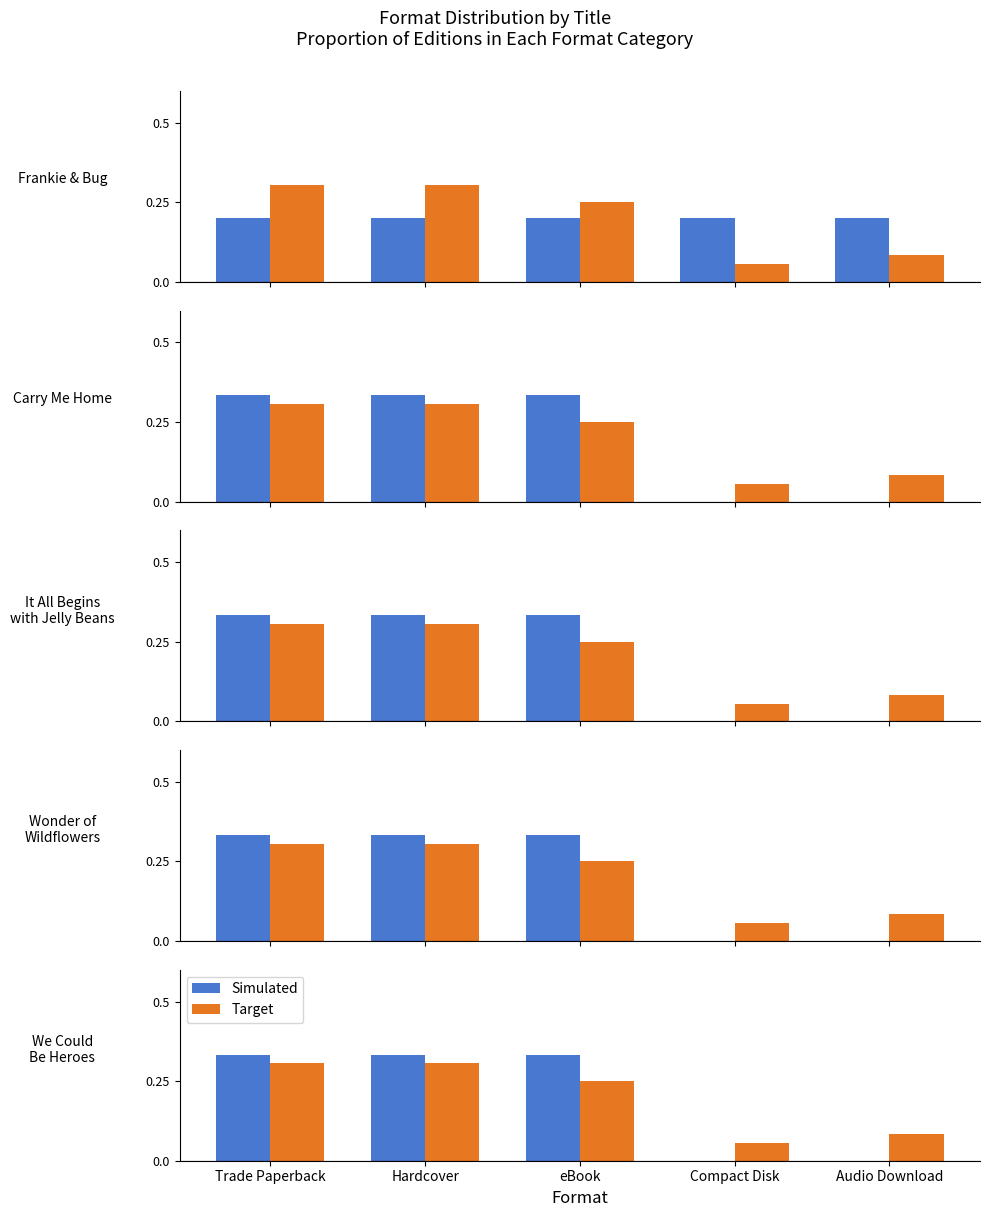

What is the maximum value shown in the chart?

0.3